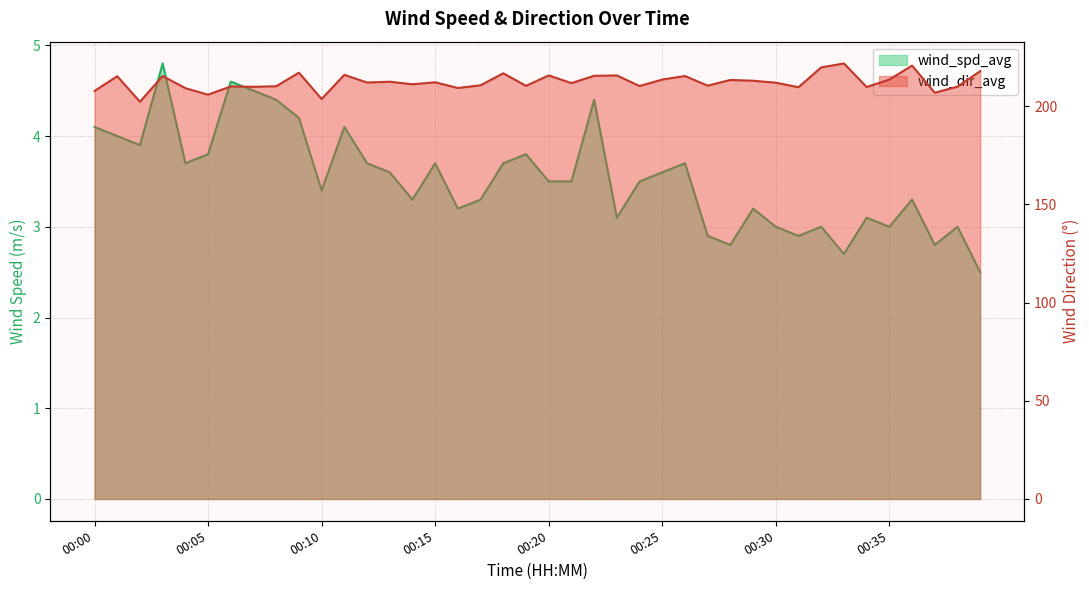

Does the chart display data point markers on the line(s)?

No